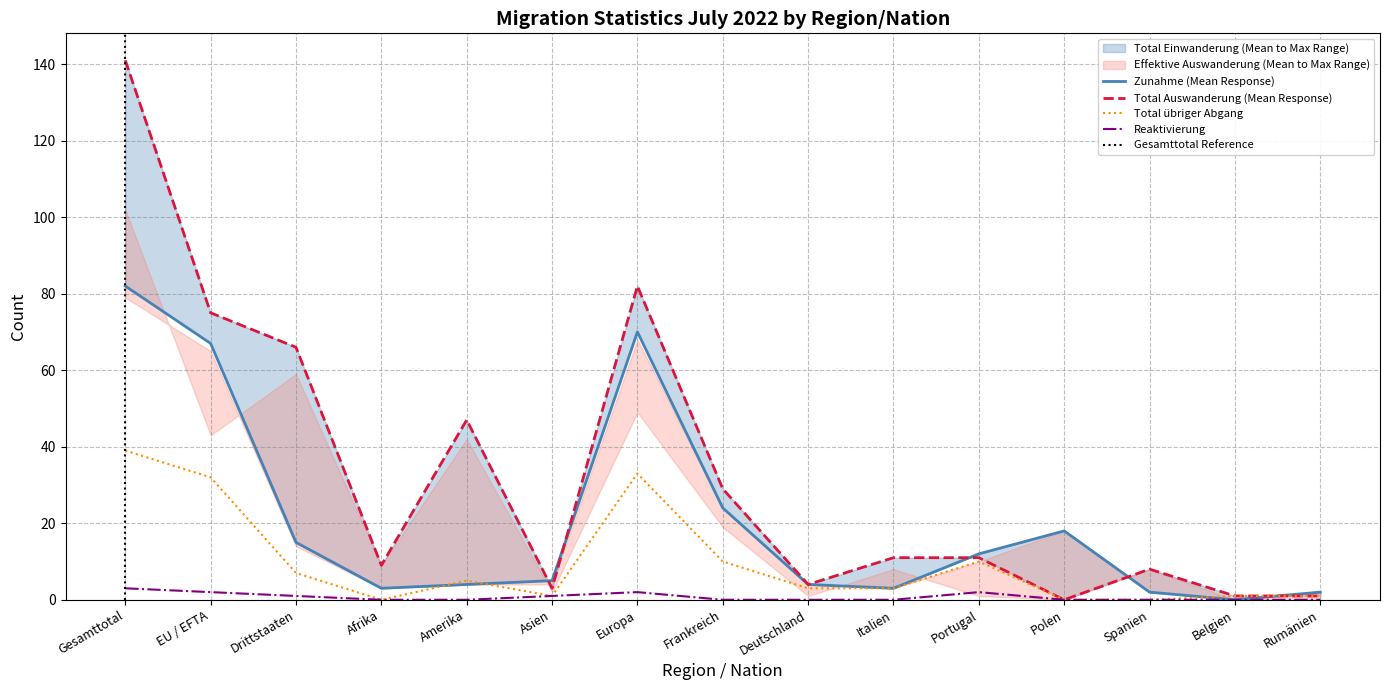

True or false: Reaktivierung has a value of 0 at Spanien.

True